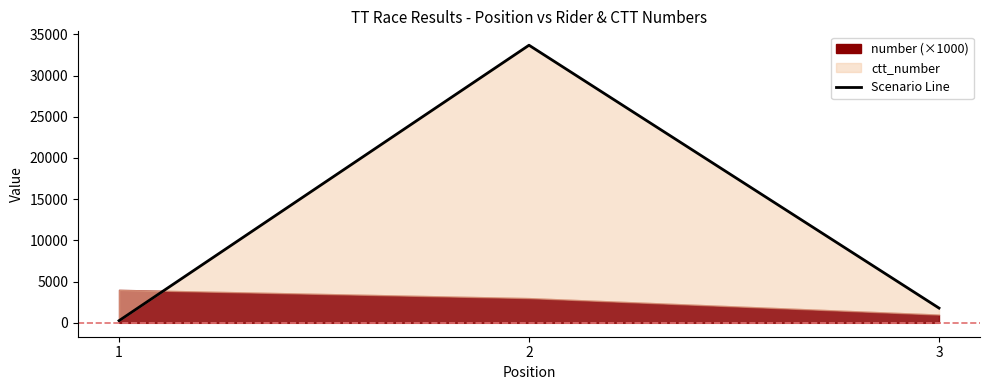

How many lines are shown in the chart?

1